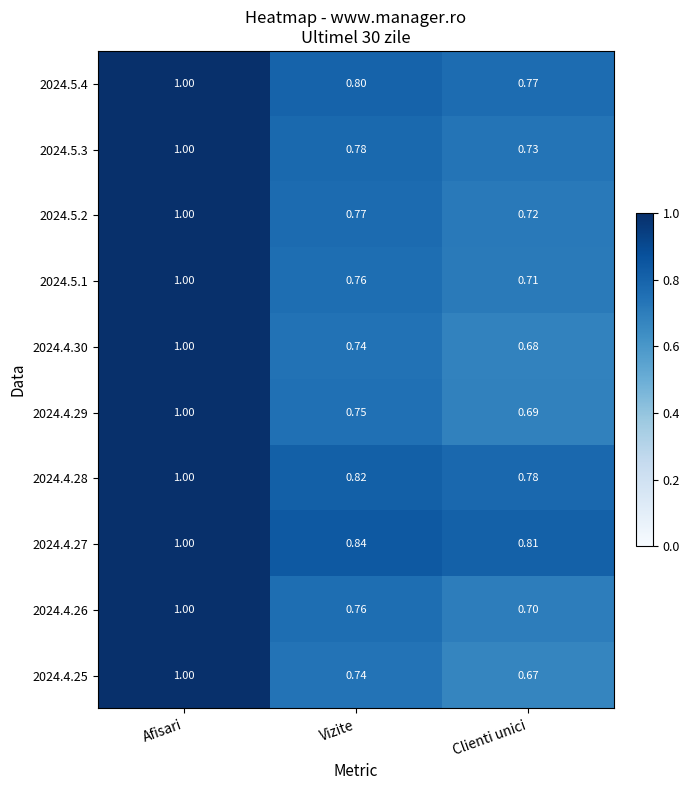

At which category is the sum across all series the highest?

Afisari